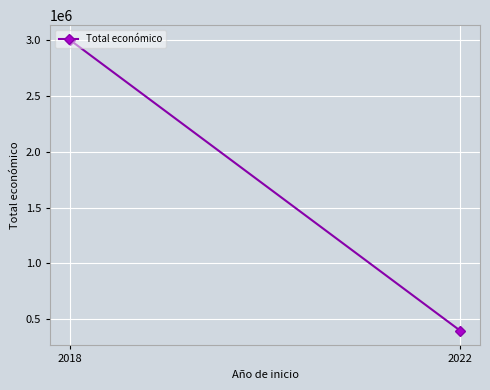

Rank the categories by value from lowest to highest.

2022, 2018